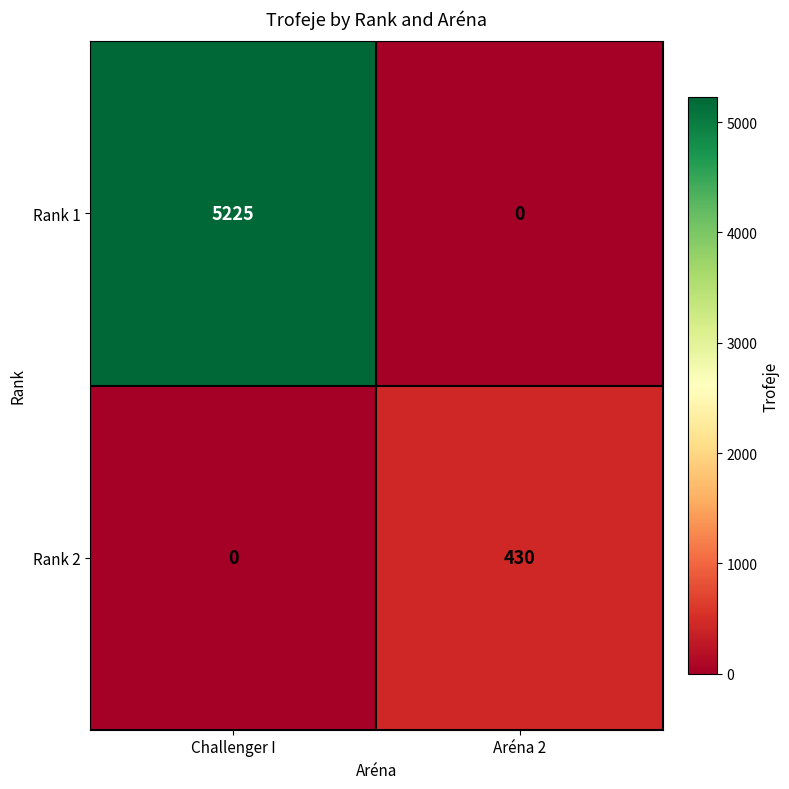

Count the number of categories in the chart.

2